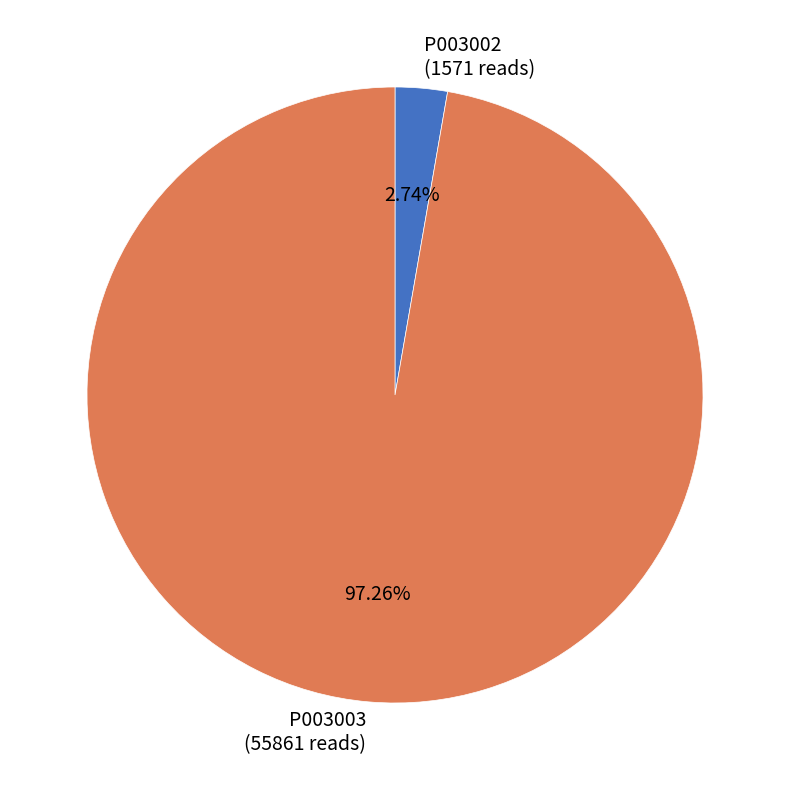

Which category has the smallest portion of the pie?

P003002